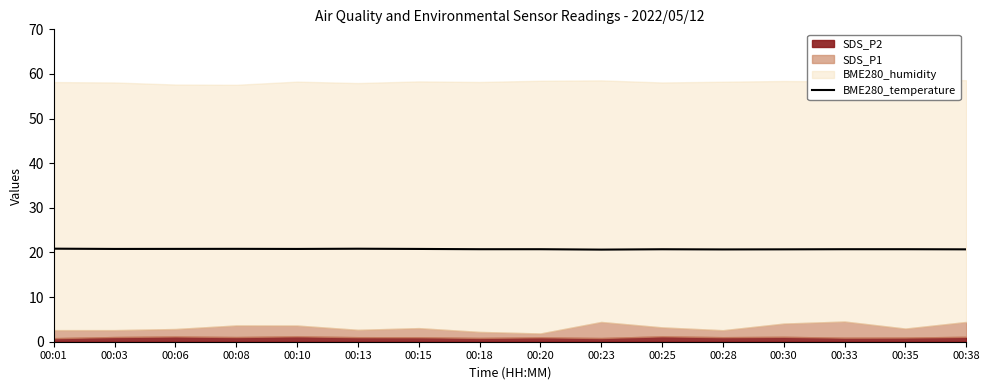

Which category has the lowest value across all series?

00:23